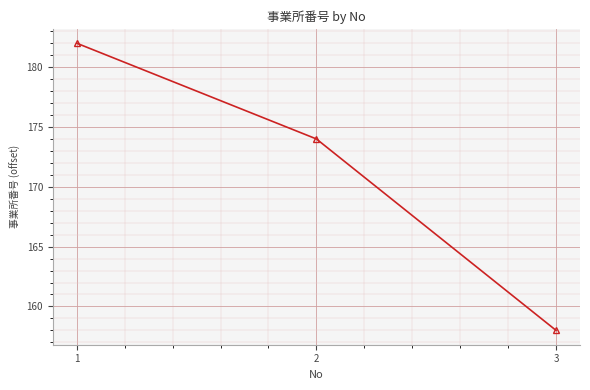

Reading right to left, what are all the values shown in this chart?

158	174	182